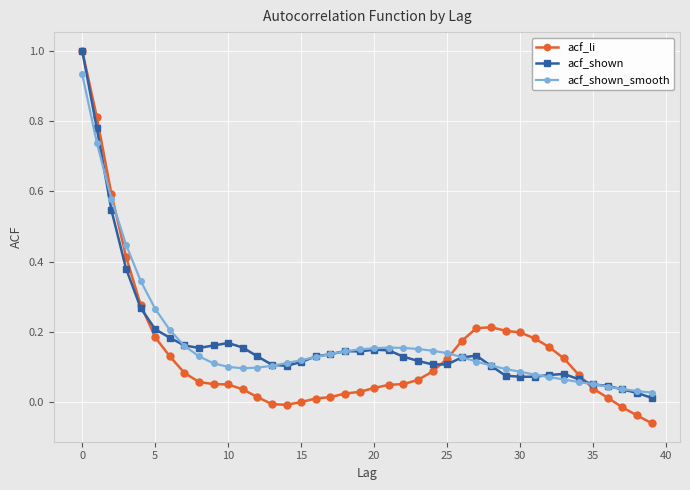

What is the highest value of the acf_li series?

1.0